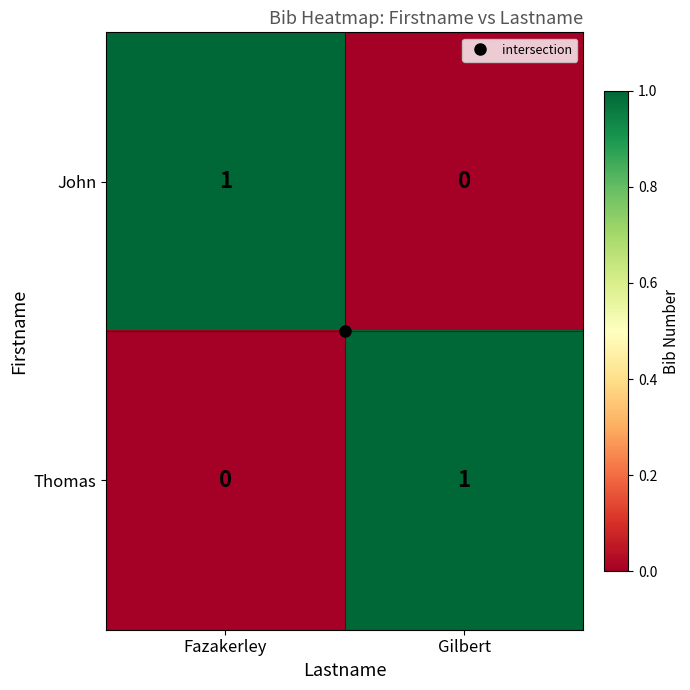

Where is Thomas nearest to the value 0?

Fazakerley